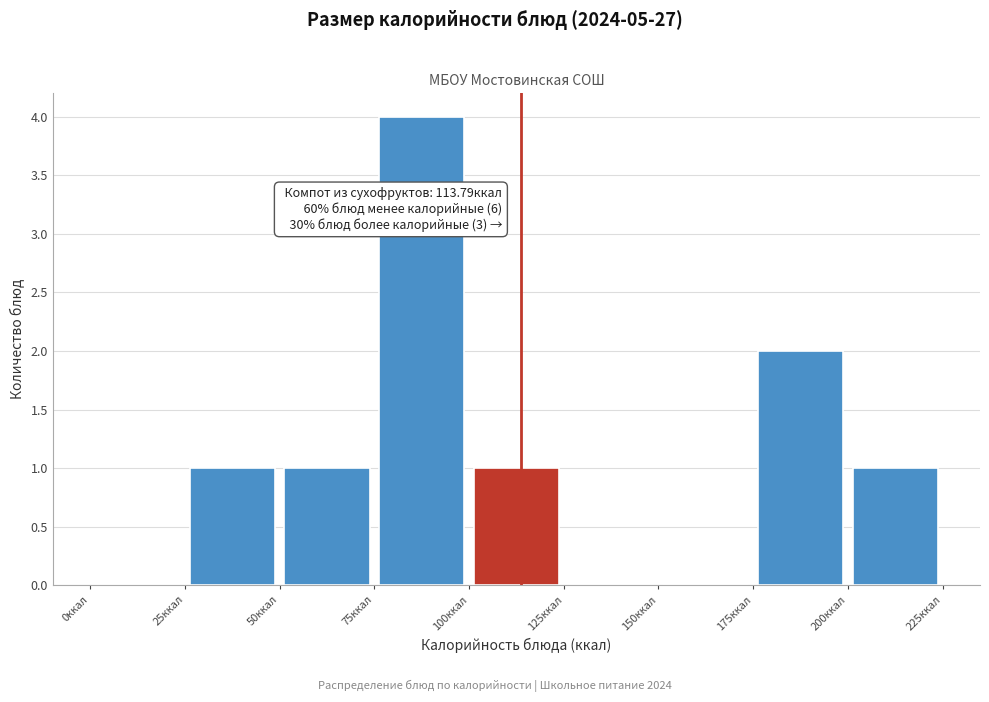

Which range on the x-axis has the tallest bar?

75 to 100